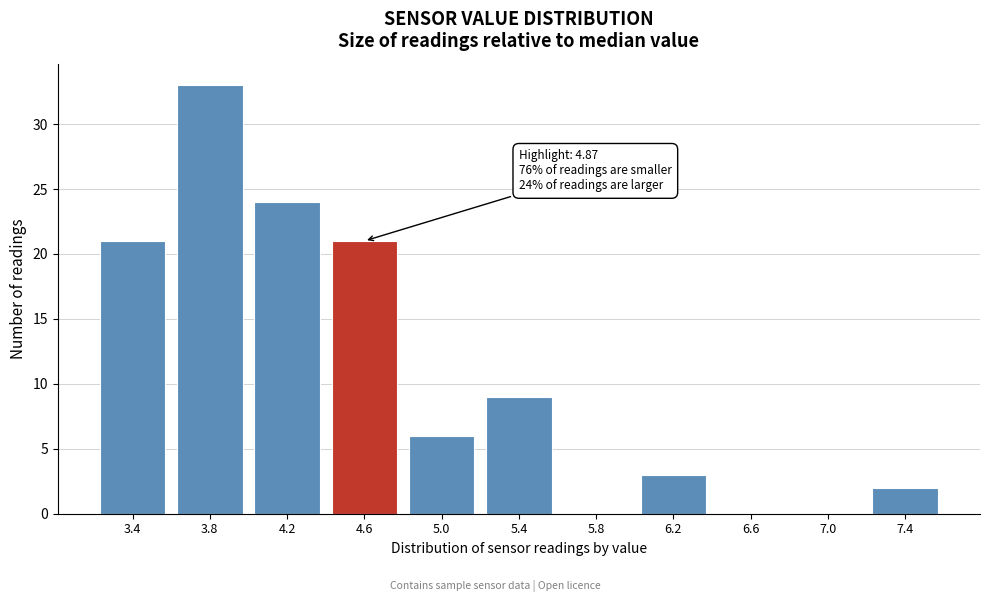

Reading left to right, what are all the values shown in this chart?

3.4=21	3.8=33	4.2=24	4.6=21	5.0=6	5.4=9	5.8=0	6.2=3	6.6=0	7.0=0	7.4=2